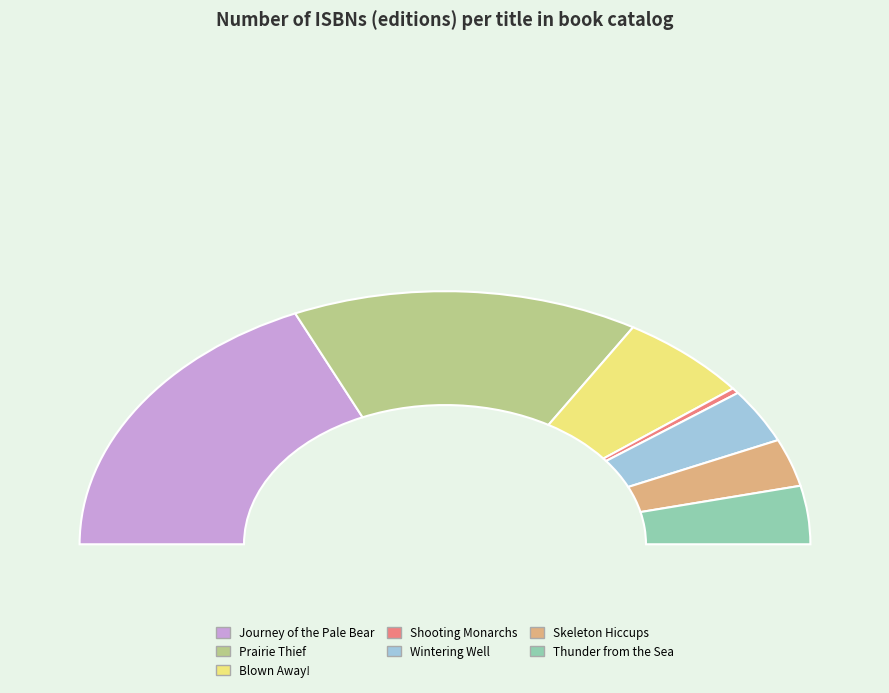

Approximately how many times larger is the value at Skeleton Hiccups compared to Journey of the Pale Bear?

0.2